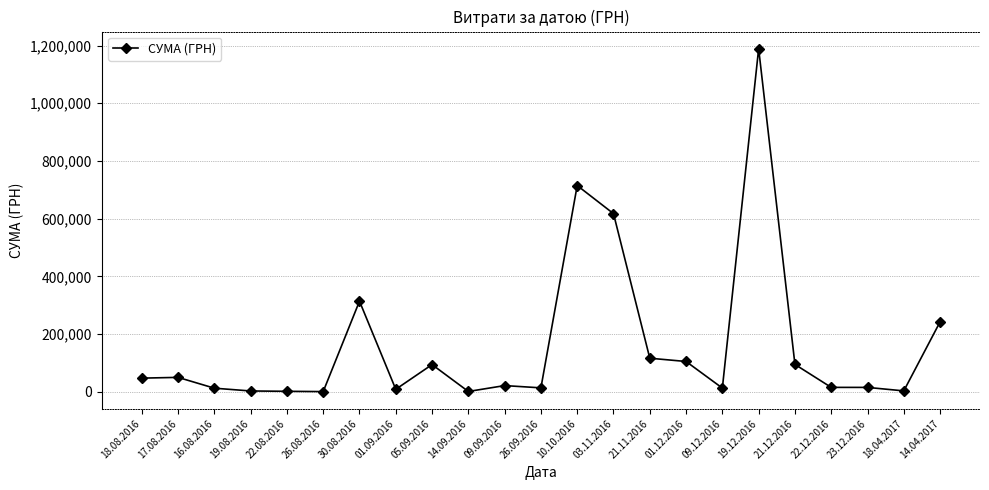

What is the average value?

160518.0